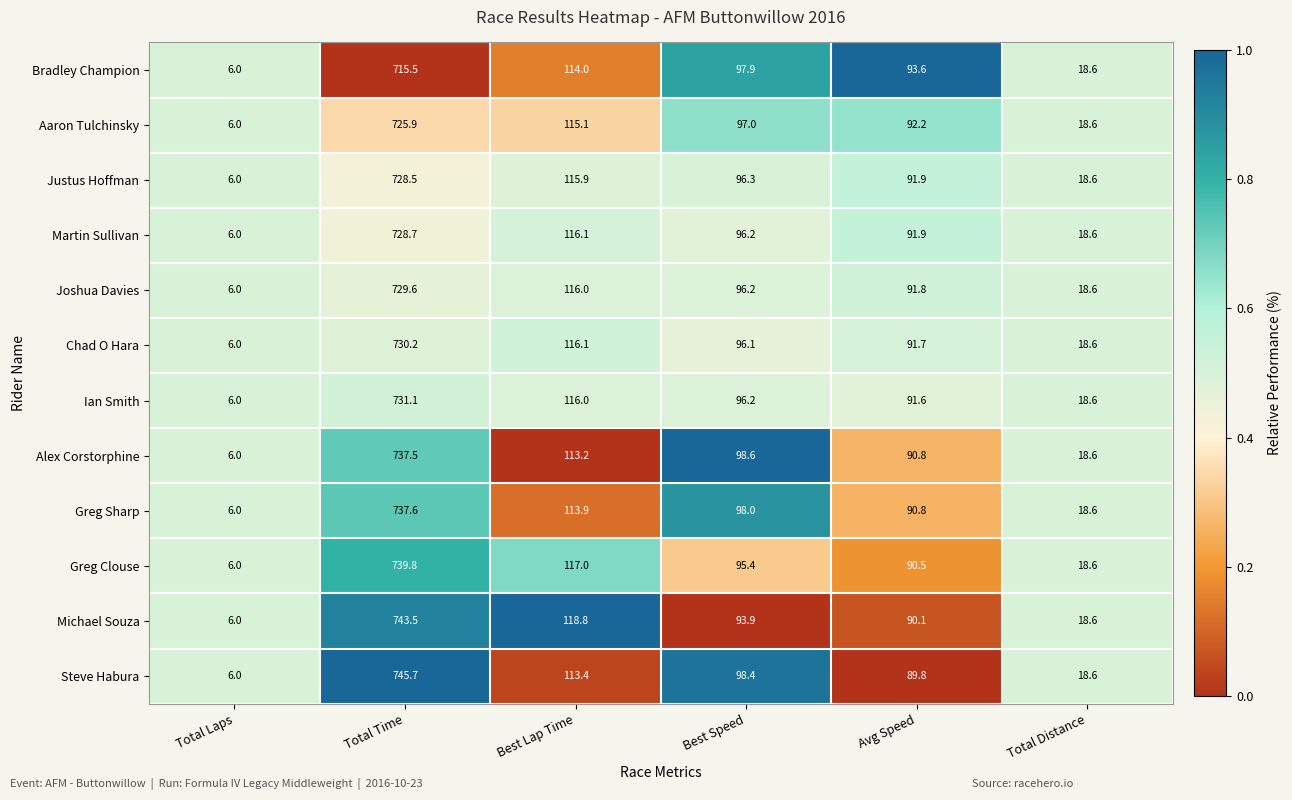

Rank the series by their maximum value, from highest to lowest.

Steve Habura, Michael Souza, Greg Clouse, Greg Sharp, Alex Corstorphine, Ian Smith, Chad O Hara, Joshua Davies, Martin Sullivan, Justus Hoffman, Aaron Tulchinsky, Bradley Champion